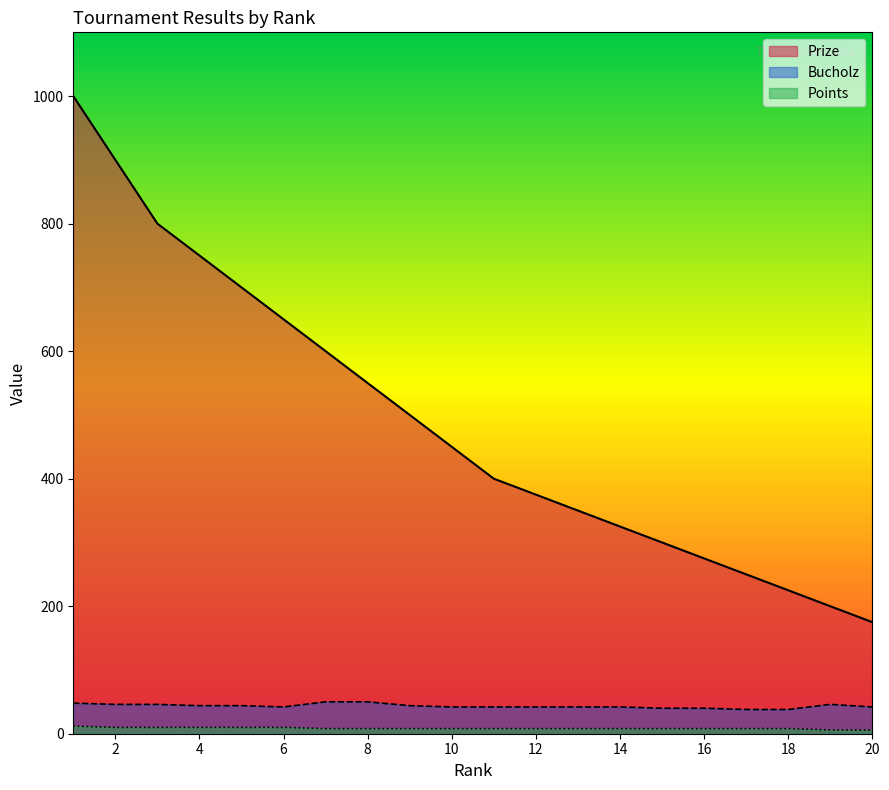

True or false: Bucholz and Prize intersect in this chart.

False